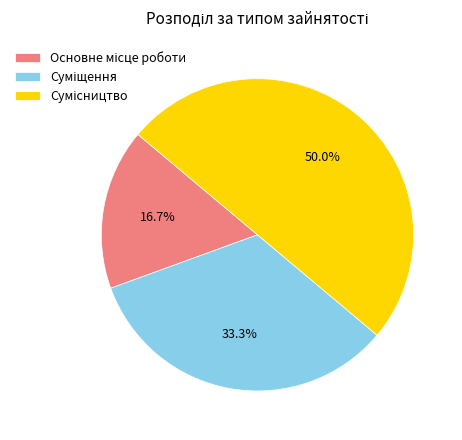

Rank the categories by value from highest to lowest.

Сумісництво, Суміщення, Основне місце роботи